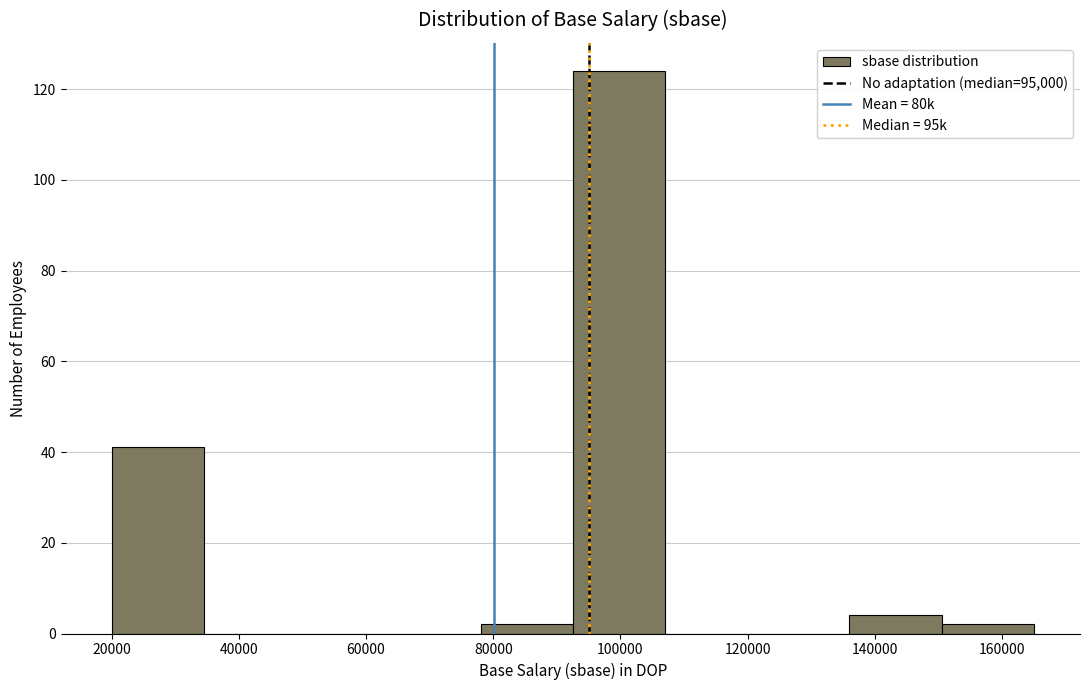

Reading left to right, list every bar in this chart as the range it spans on the x-axis followed by its height. Neither the bar edges nor the heights are printed on the chart, so give them approximately, as read against the axes.

20000 to 34500: 42
34500 to 49000: 0
49000 to 63500: 0
63500 to 78000: 0
78000 to 92500: 2
92500 to 107000: 124
107000 to 121500: 0
121500 to 136000: 0
136000 to 150500: 4
150500 to 165000: 2